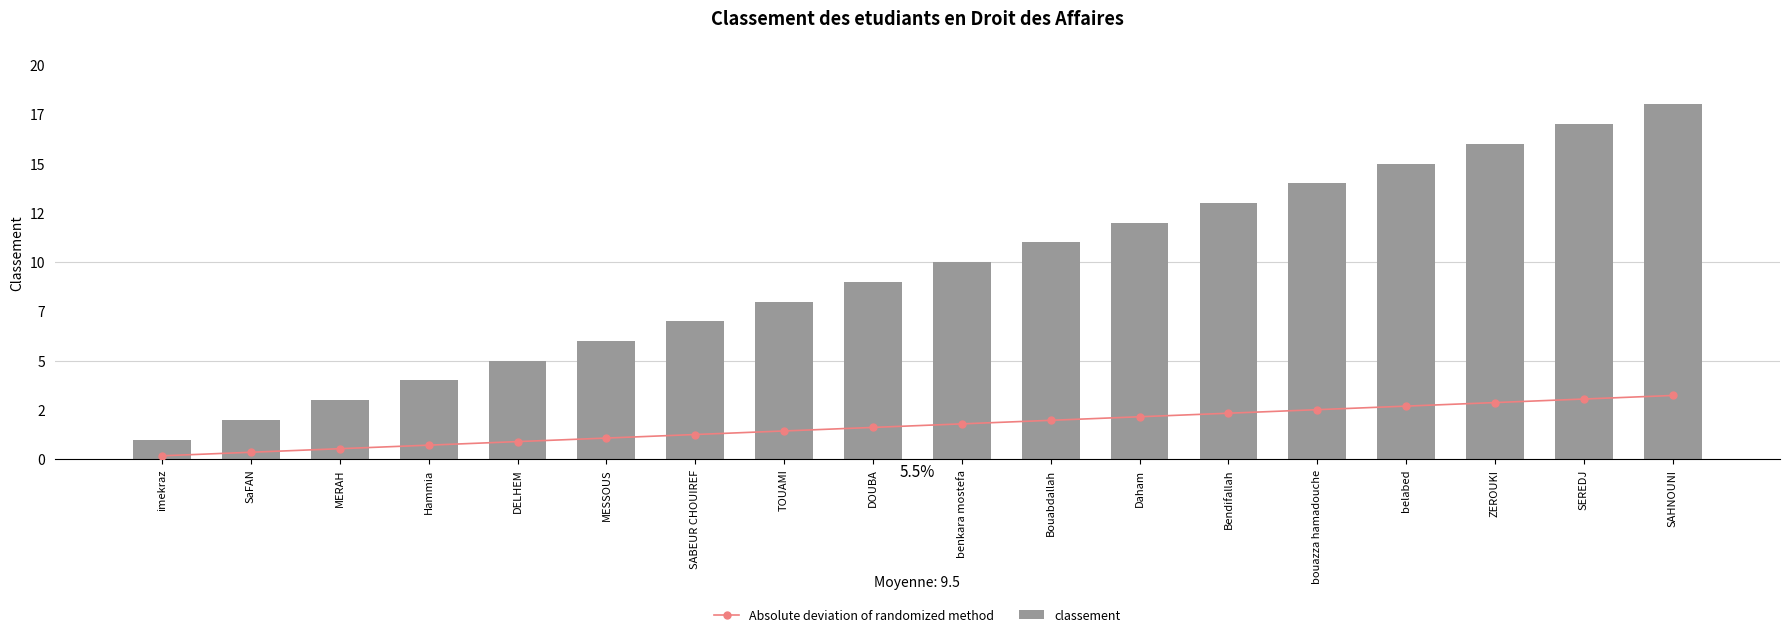

Rank the series by their maximum value, from lowest to highest.

Absolute deviation of randomized method, classement